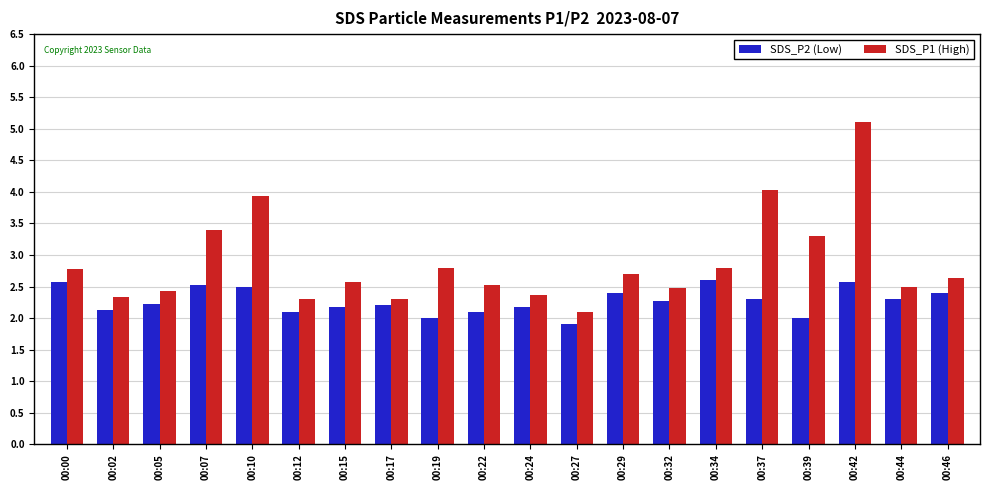

Which series has the largest total across all categories?

SDS_P1 (High)